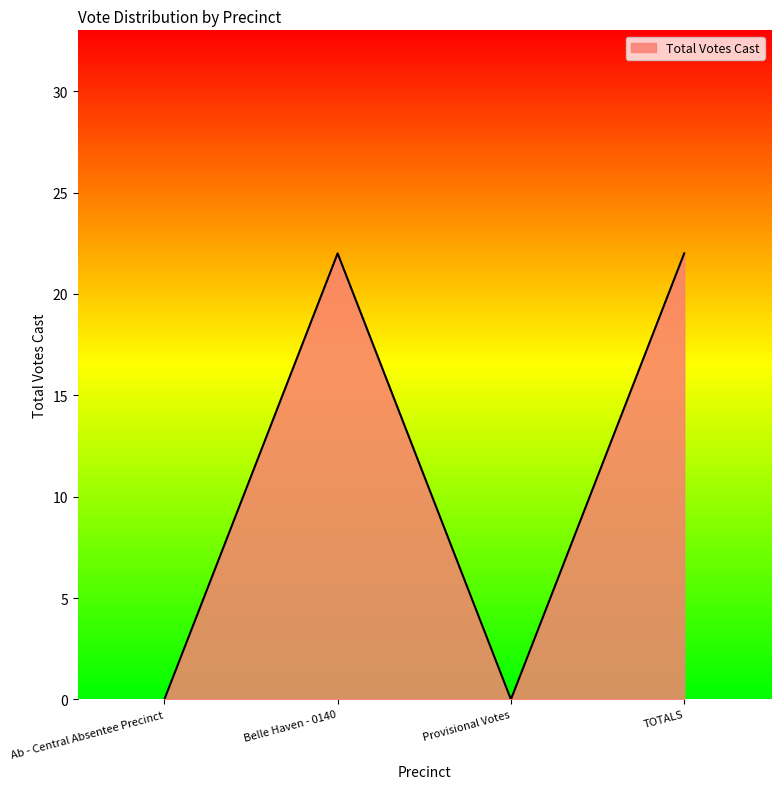

Between Ab - Central Absentee Precinct and Belle Haven - 0140, which is larger?

Belle Haven - 0140